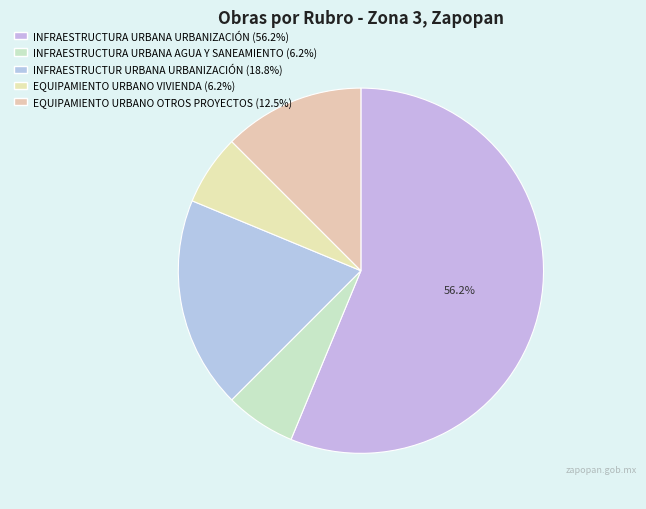

How many segments does this pie chart have?

5